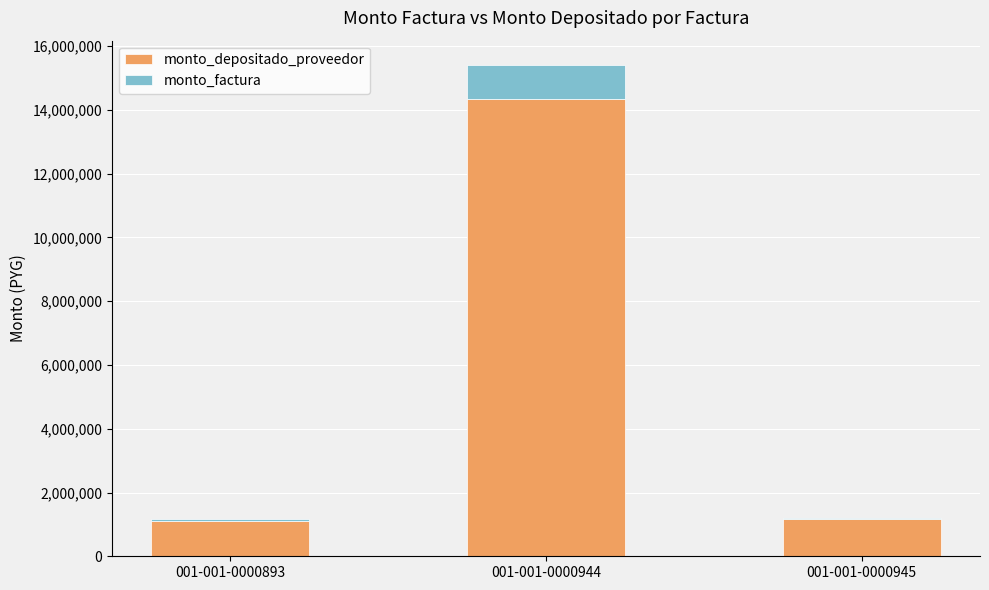

What is the sum of all monto_depositado_proveedor values?

16642132